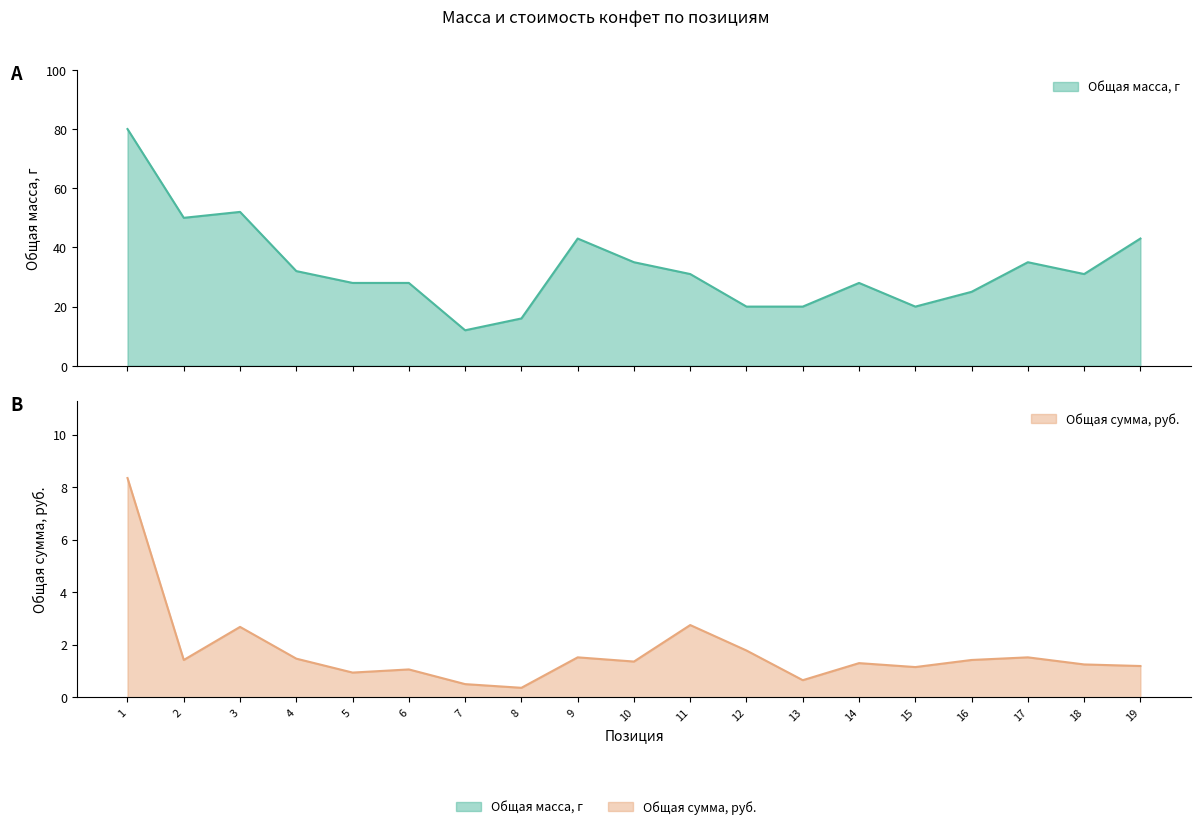

What is the difference between the highest and lowest values at 10?

33.6